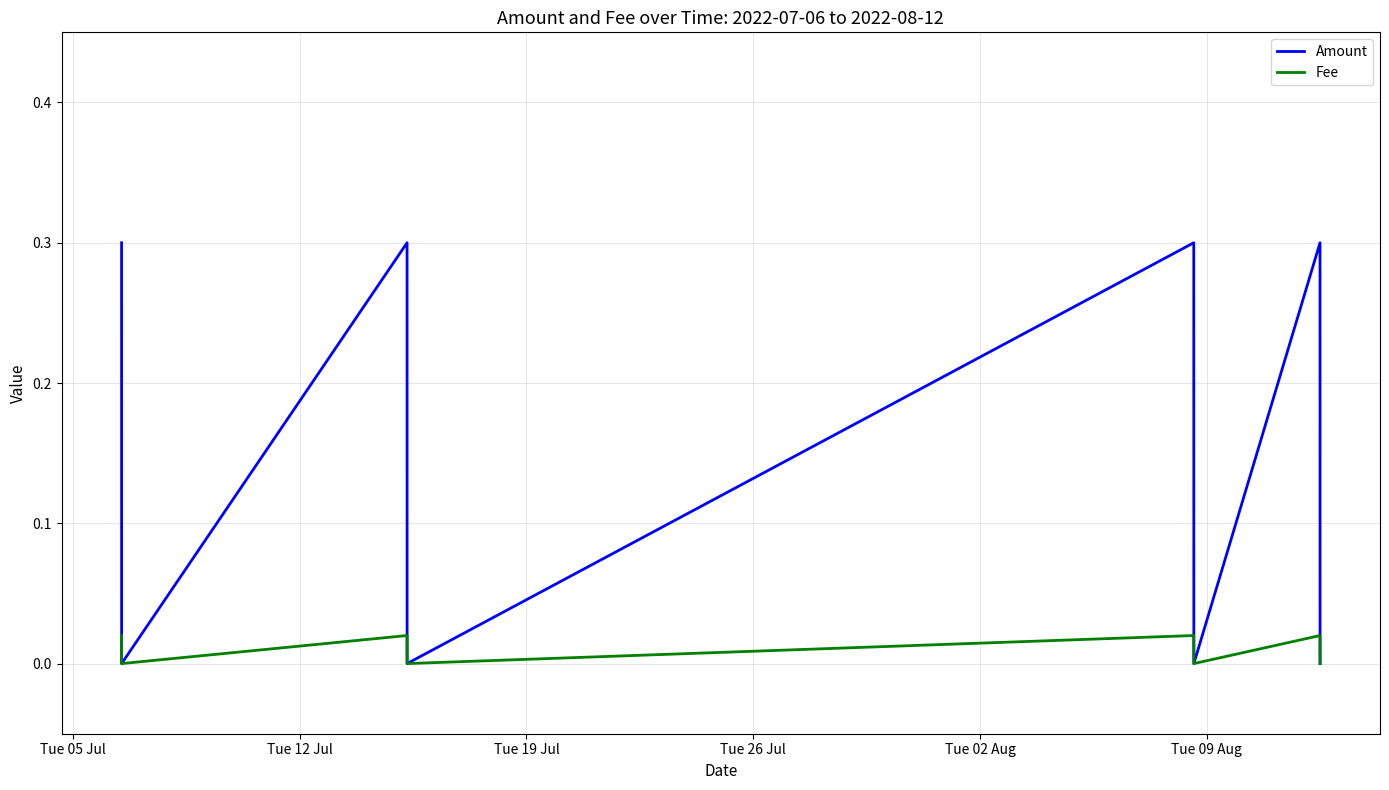

List the series in order of their overall mean, highest first.

Amount, Fee